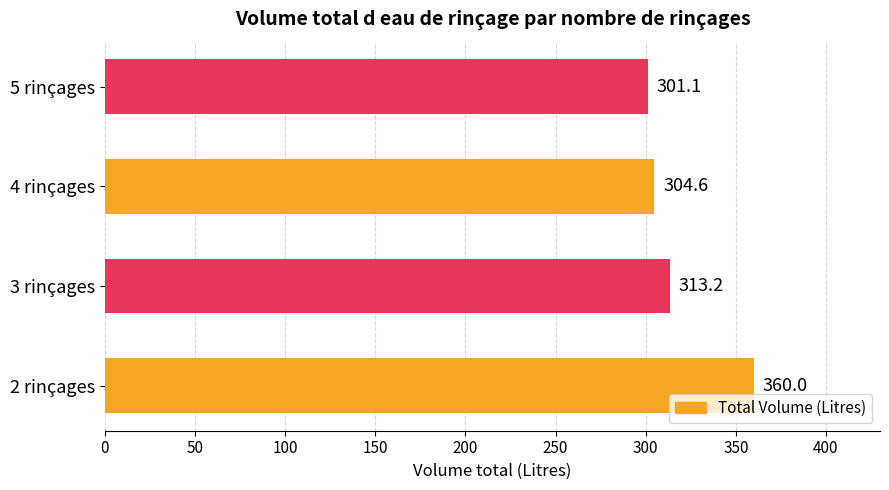

List the labels in order of value, largest first.

2 rinçages, 3 rinçages, 4 rinçages, 5 rinçages